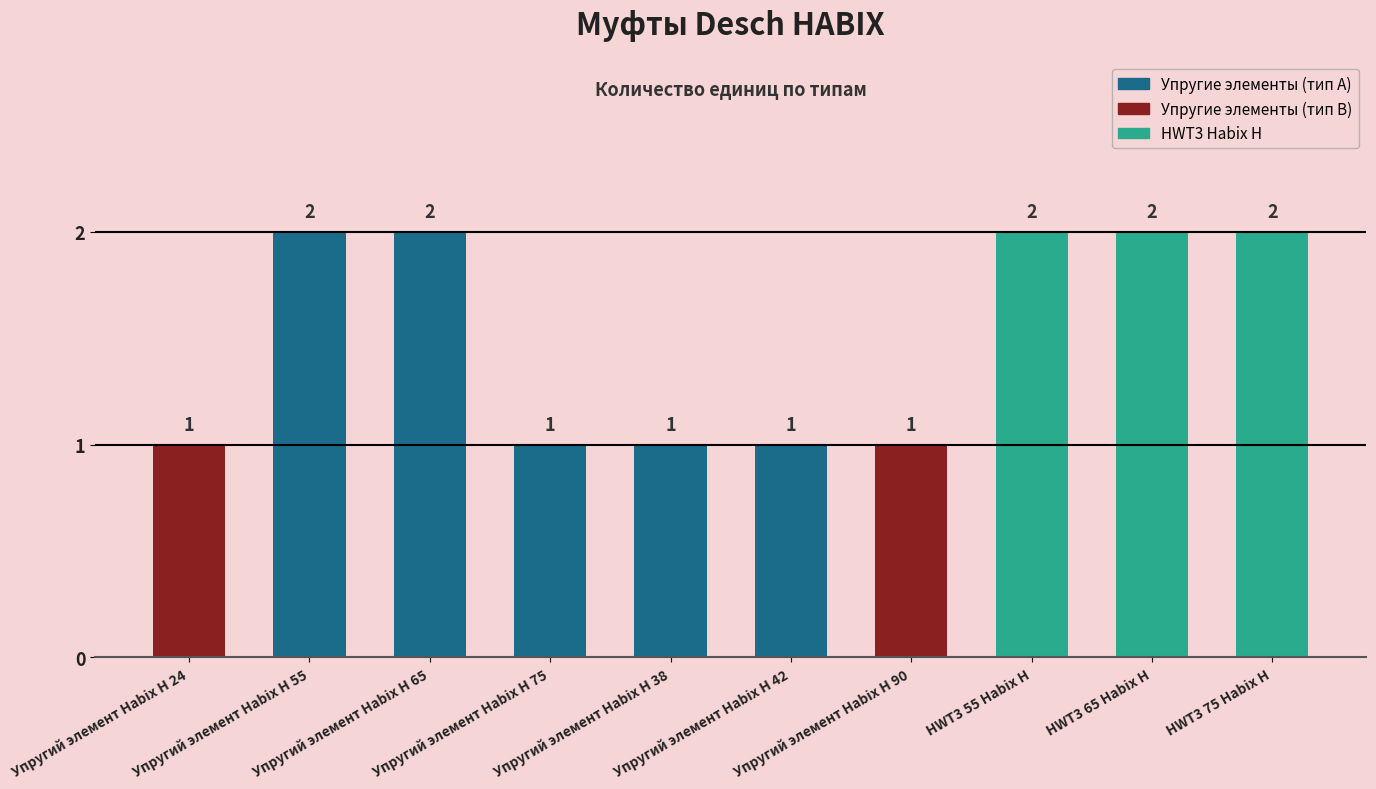

Reading right to left, transcribe all the data shown in this chart.

2	2	2	1	1	1	1	2	2	1